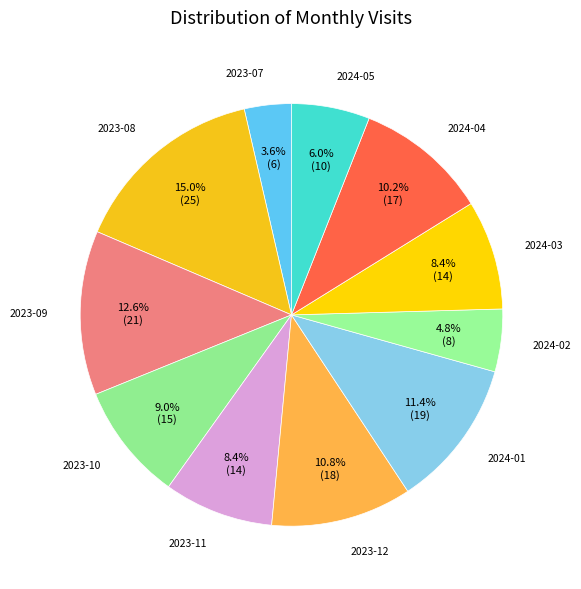

What portion of the pie excludes 2024-05?

94.0%